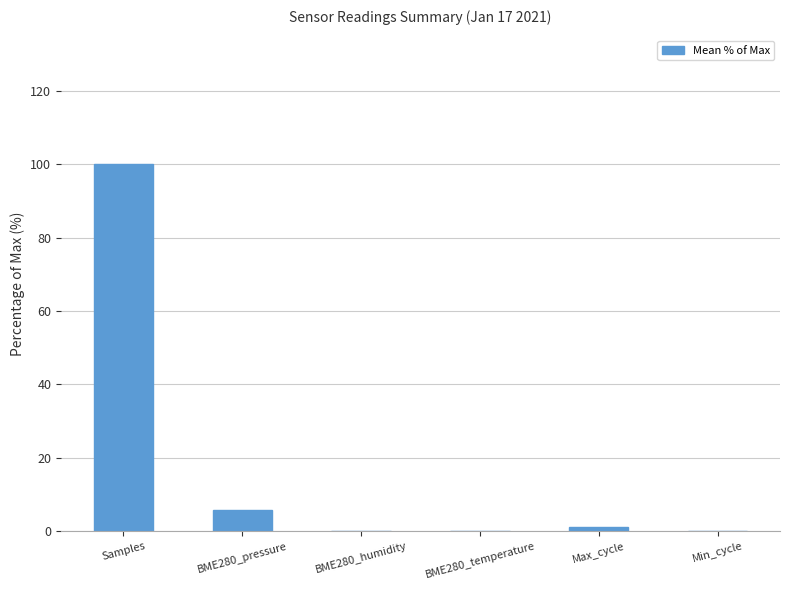

What is the greatest value displayed?

100.0